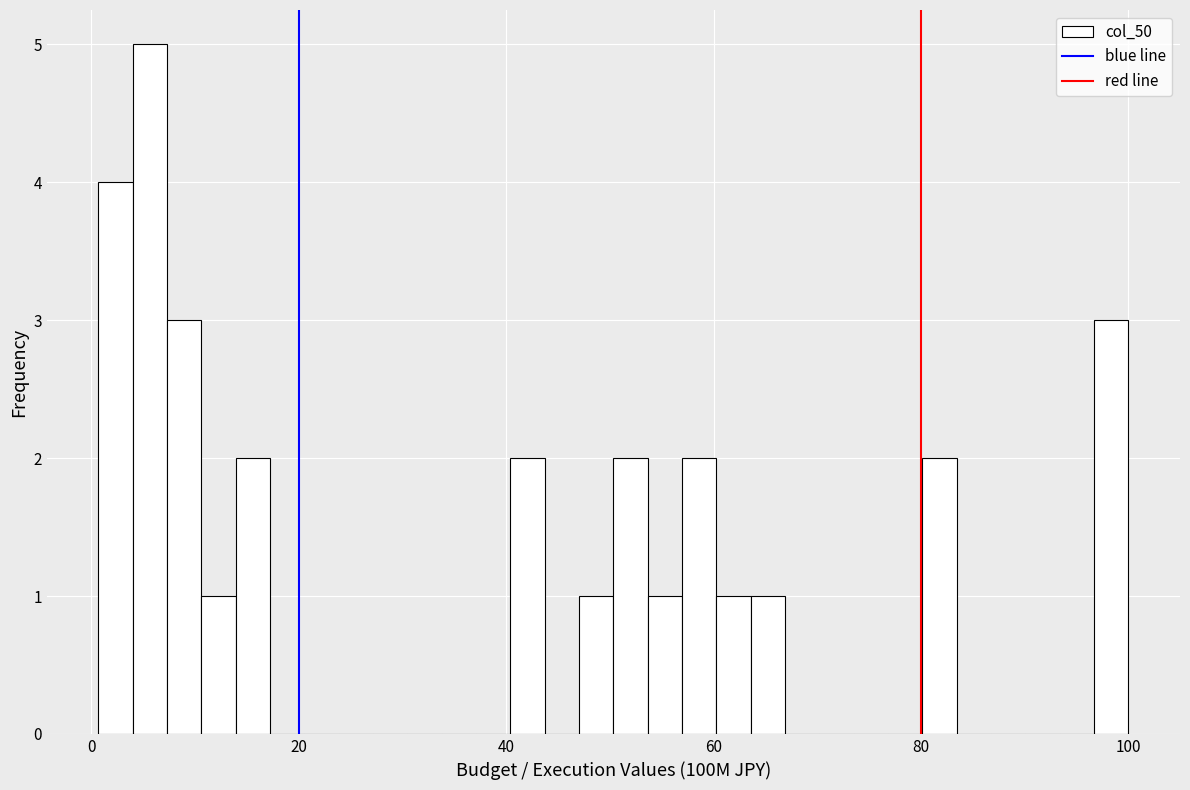

Read against the x-axis, roughly where is the centre of the tallest bar?

6